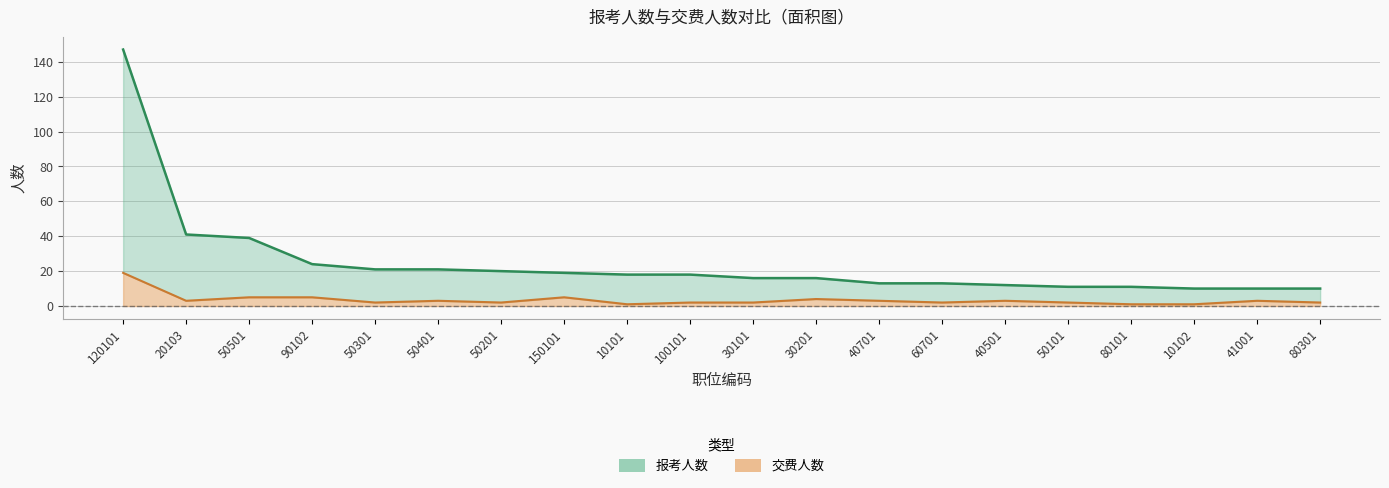

True or false: 交费人数 has a value of 2 at 30201.

False